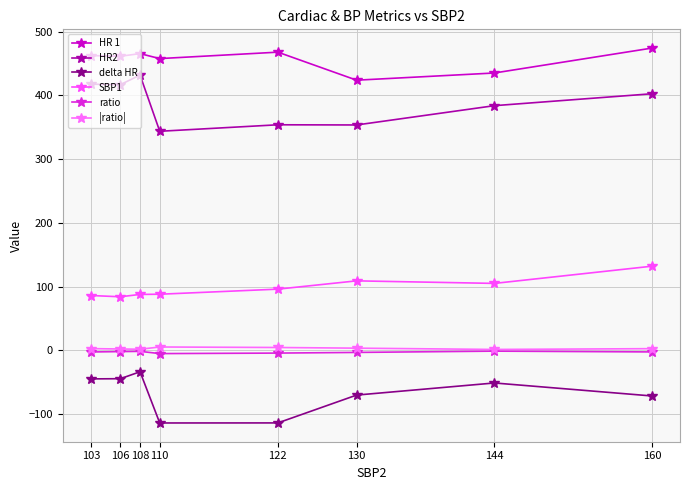

At which label does HR2 reach its peak?

108